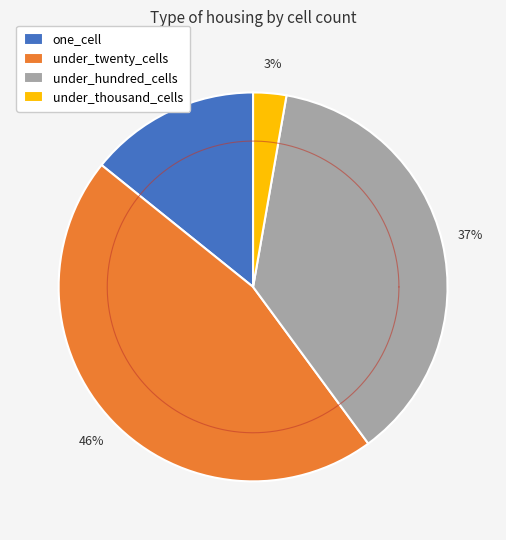

Do one_cell and under_twenty_cells together represent more than half of the pie?

Yes